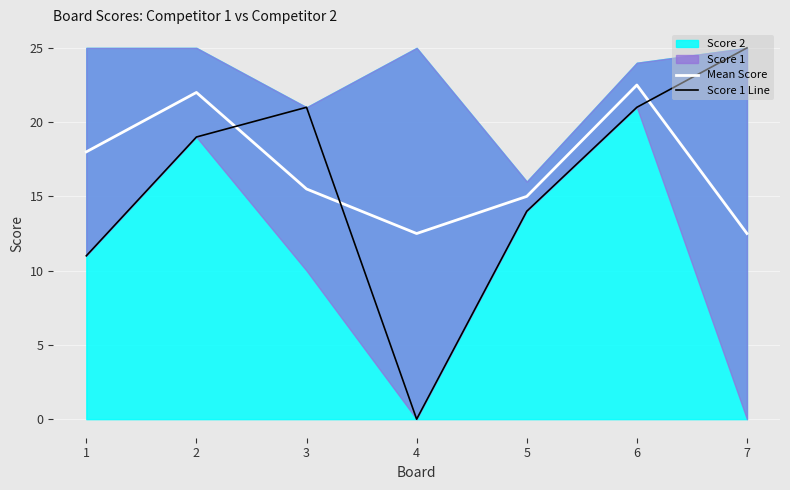

Where do Mean Score and Score 1 Line first cross each other?

2 and 3